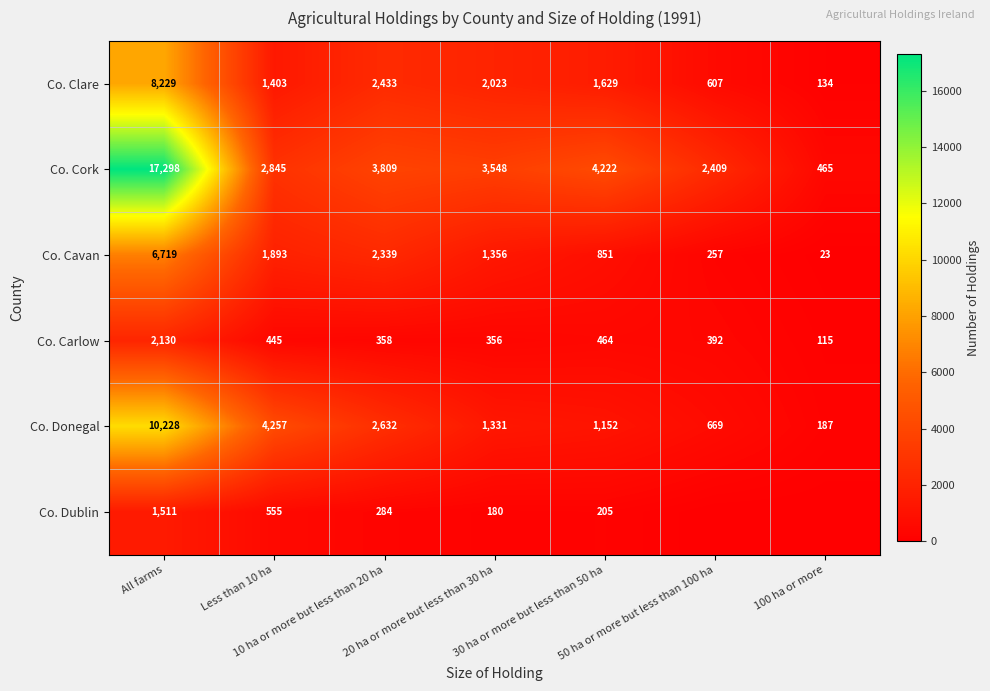

The value of Co. Cork at 30 ha or more but less than 50 ha is 2057. True or false?

False